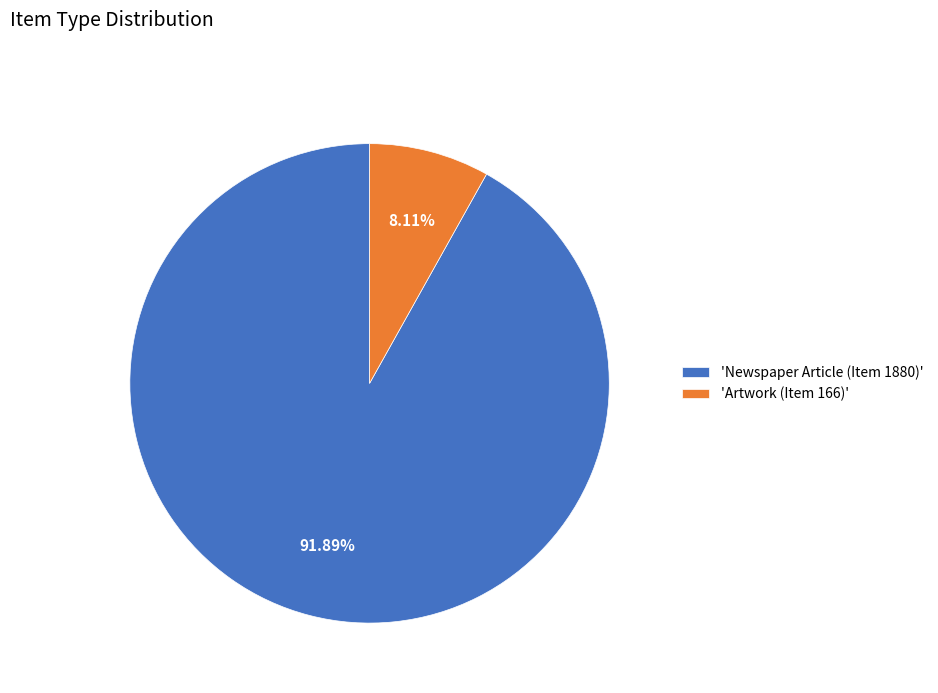

To the nearest percent, what is the difference between the largest and smallest slice percentages?

84%